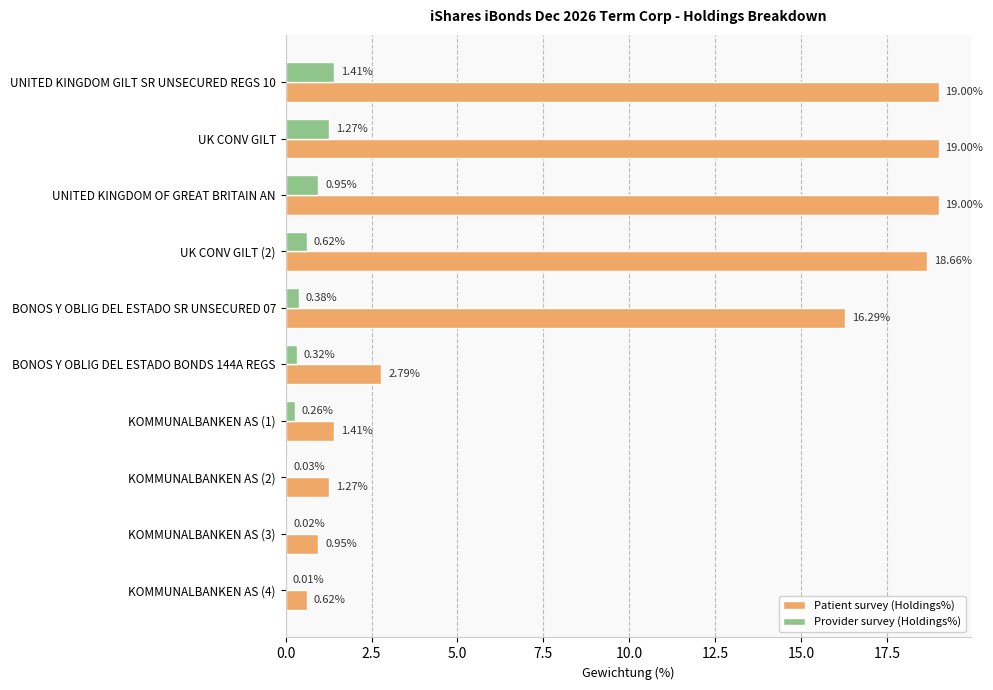

At which category is the sum across all series the highest?

UNITED KINGDOM GILT SR UNSECURED REGS 10